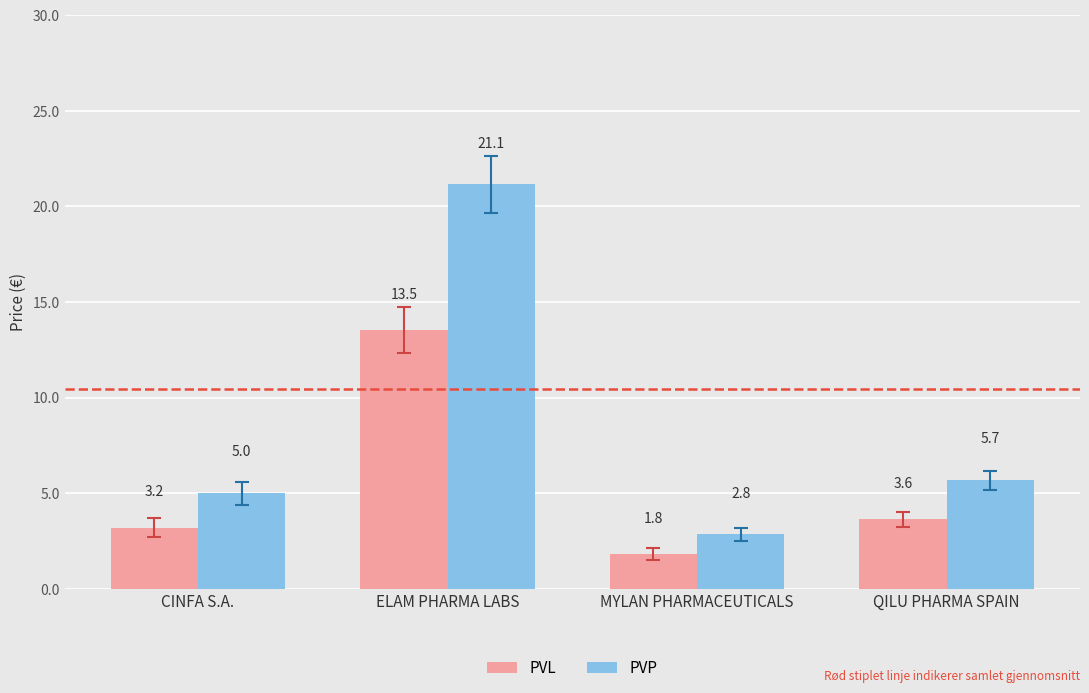

Reading left to right, transcribe all the data shown in this chart.

PVL: CINFA S.A.=3.2	ELAM PHARMA LABS=13.5	MYLAN PHARMACEUTICALS=1.8	QILU PHARMA SPAIN=3.6
PVP: CINFA S.A.=5.0	ELAM PHARMA LABS=21.1	MYLAN PHARMACEUTICALS=2.8	QILU PHARMA SPAIN=5.7